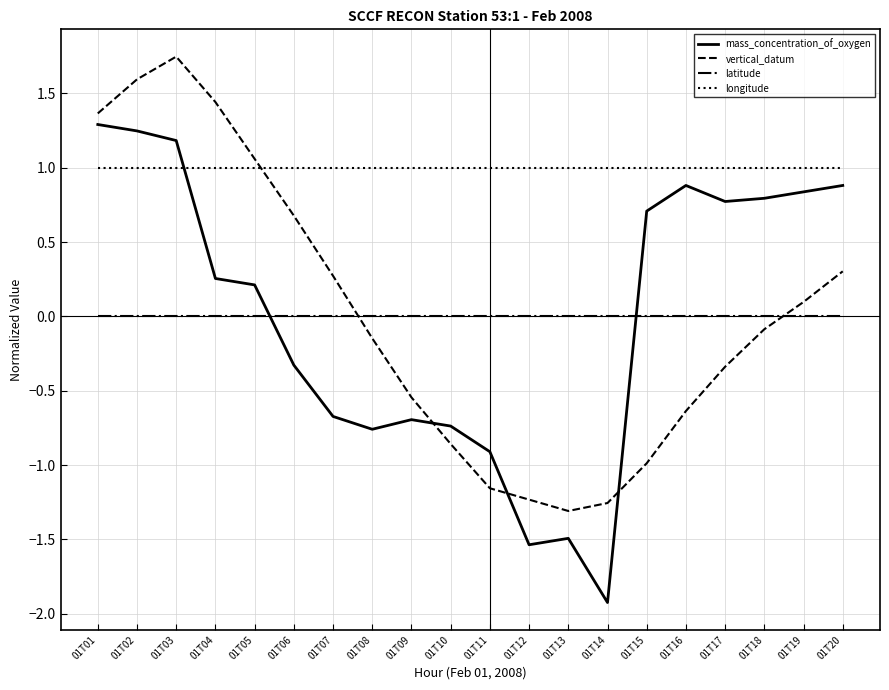

Rank the series at 01T12 from highest to lowest value.

longitude, latitude, vertical_datum, mass_concentration_of_oxygen